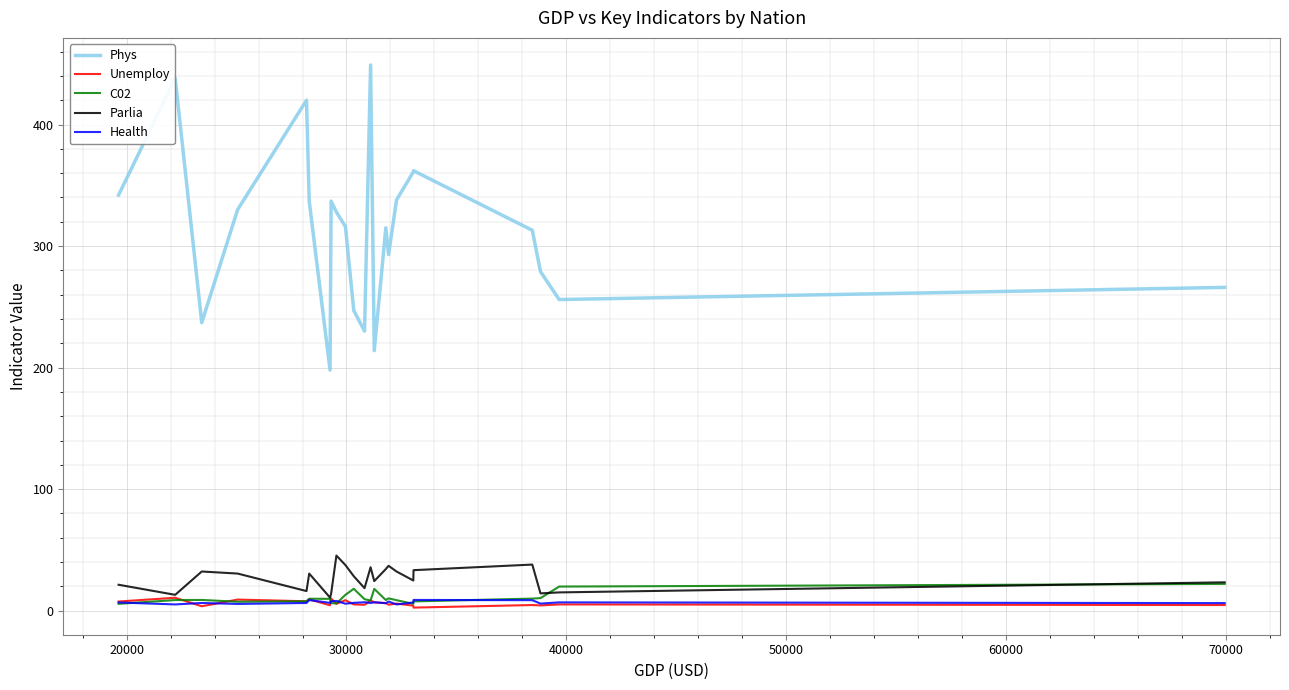

What is the maximum value for Unemploy?

10.6